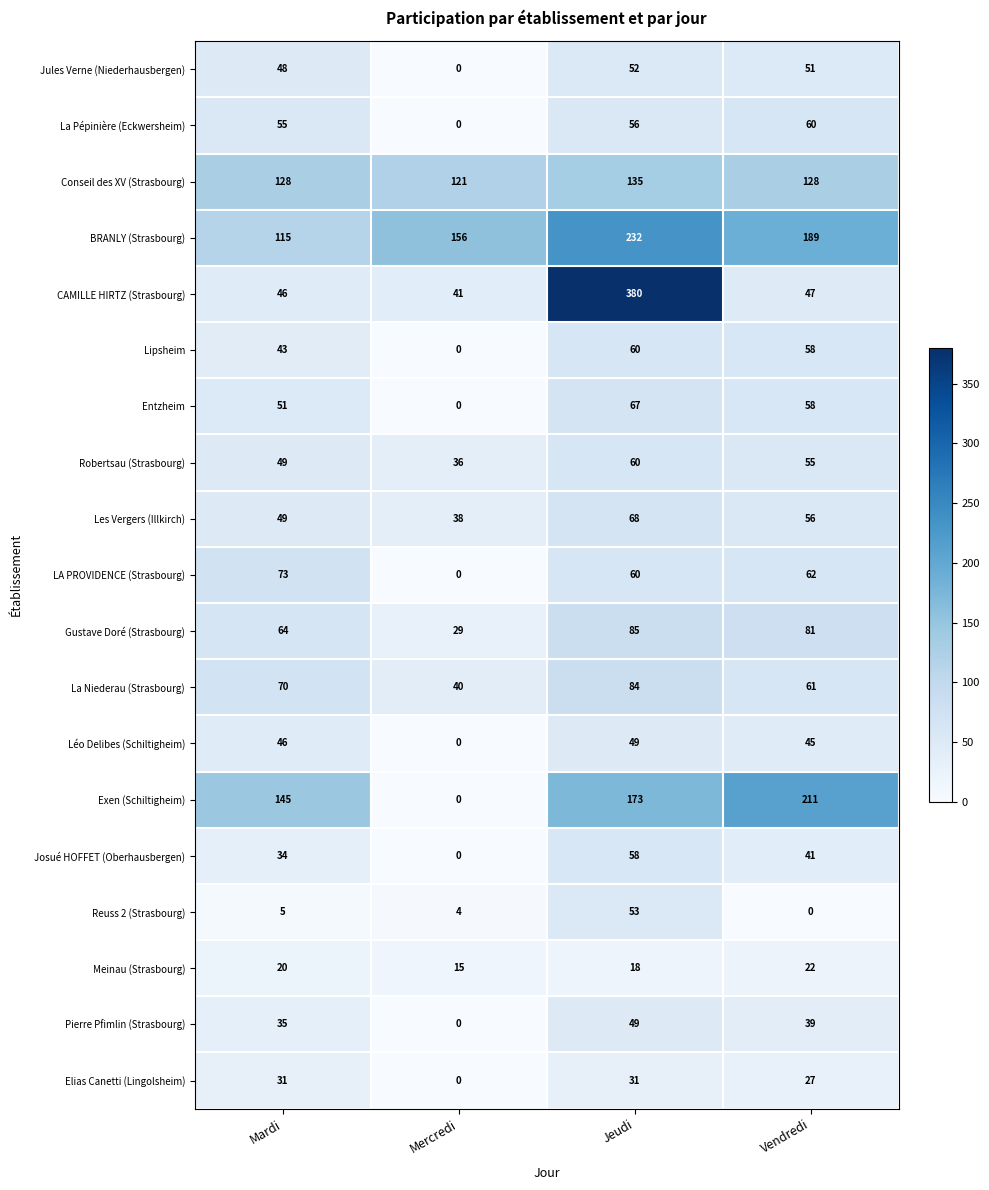

What is the difference between the LA PROVIDENCE (Strasbourg) values at Jeudi and Mercredi?

60